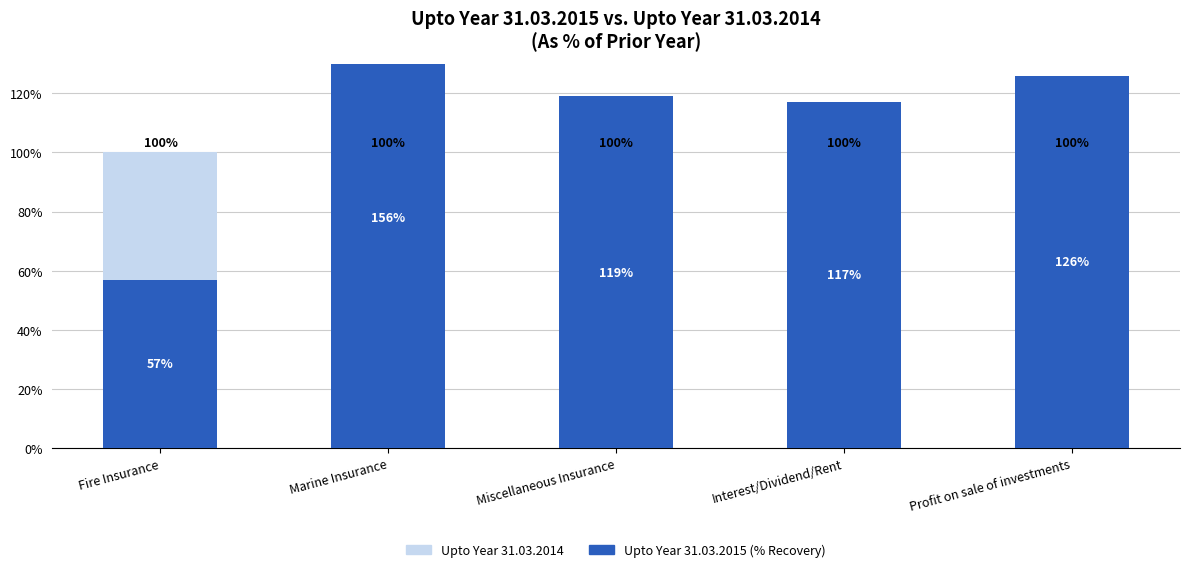

Are the bars horizontal?

No